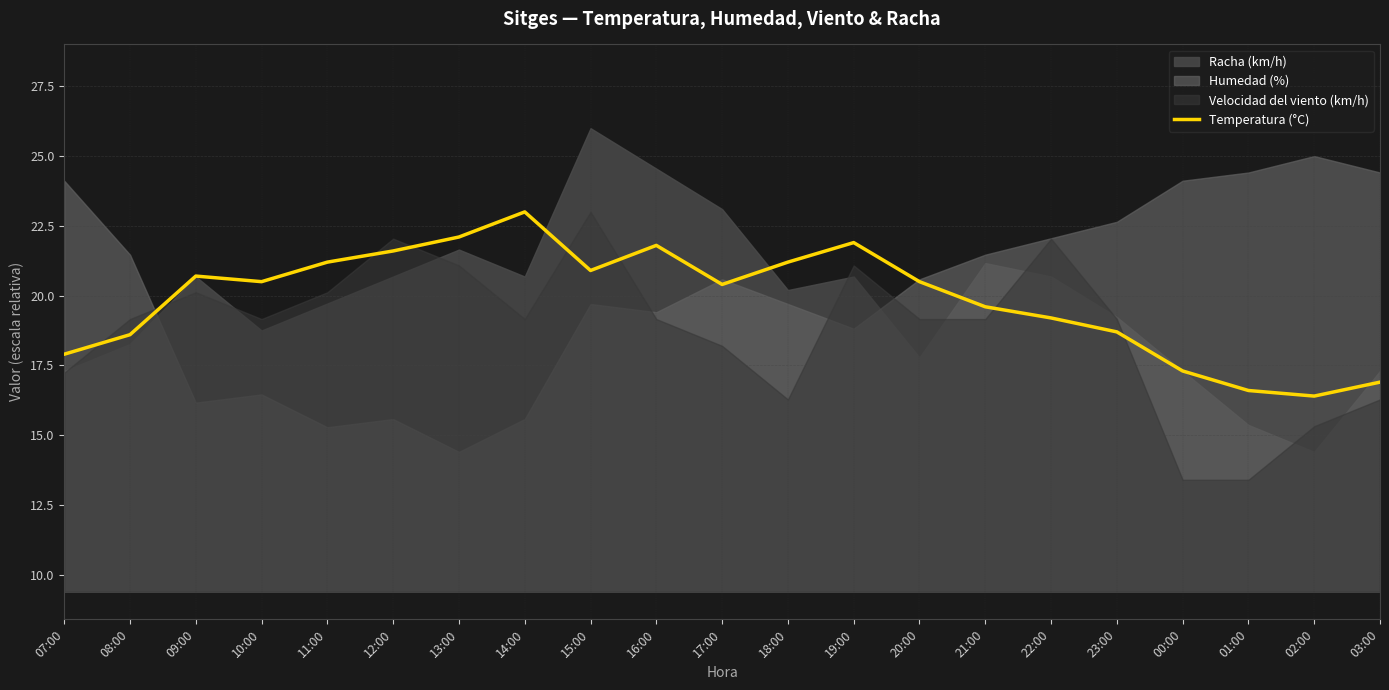

Rank the categories by value from highest to lowest.

14:00, 13:00, 19:00, 16:00, 12:00, 11:00, 18:00, 15:00, 09:00, 10:00, 20:00, 17:00, 21:00, 22:00, 23:00, 08:00, 07:00, 00:00, 03:00, 01:00, 02:00